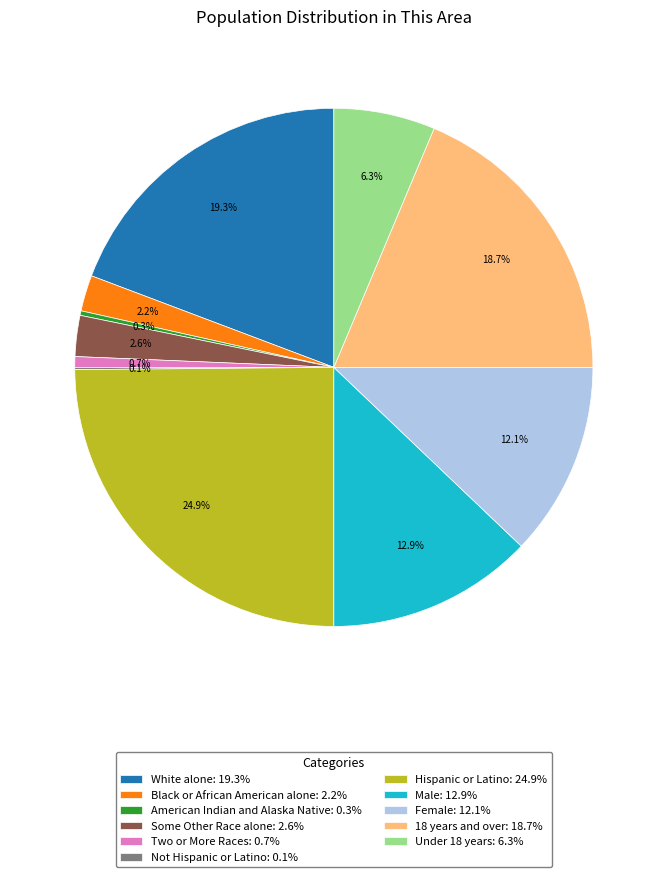

Does any single category account for the majority?

No